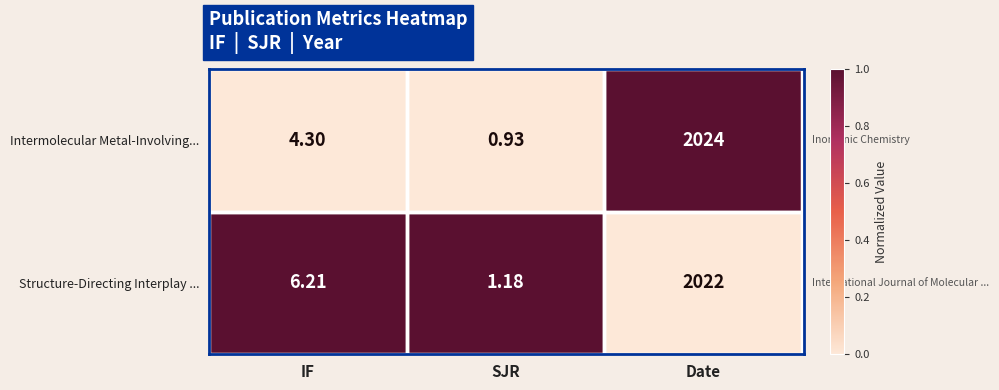

Which series has the largest total across all categories?

Structure-Directing Interplay ...